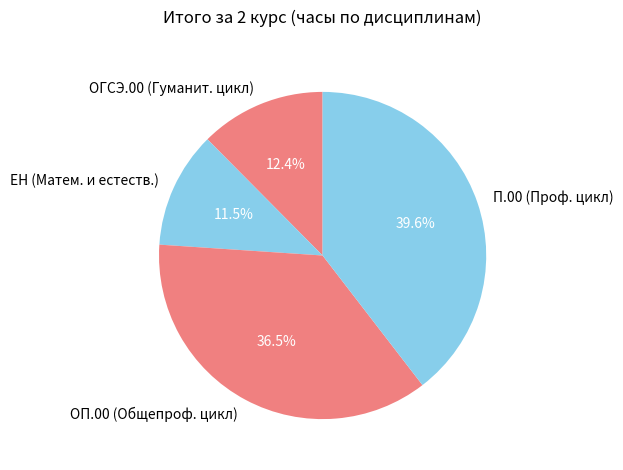

Do П.00 (Проф. цикл) and ОП.00 (Общепроф. цикл) together represent more than half of the pie?

Yes